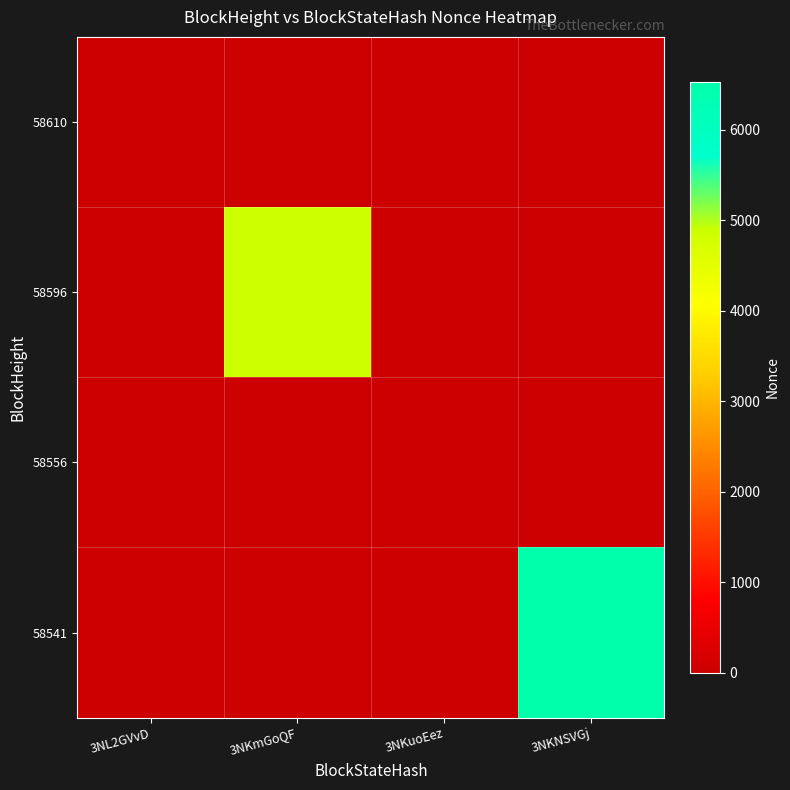

Which series changed the most between 3NKmGoQF and 3NKNSVGj?

58541